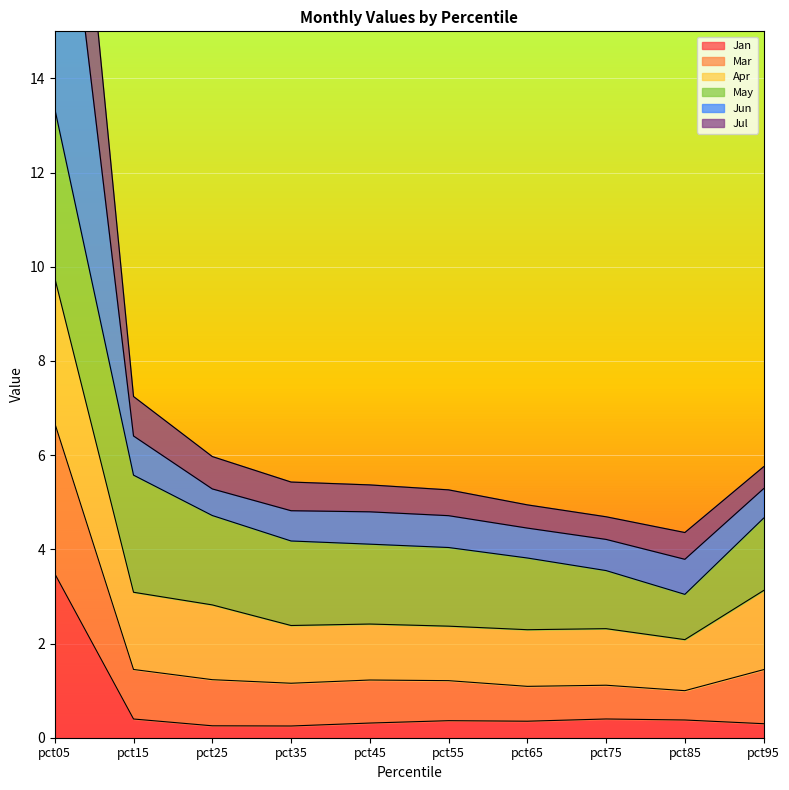

Where does the Jul series first go above 5?

pct05